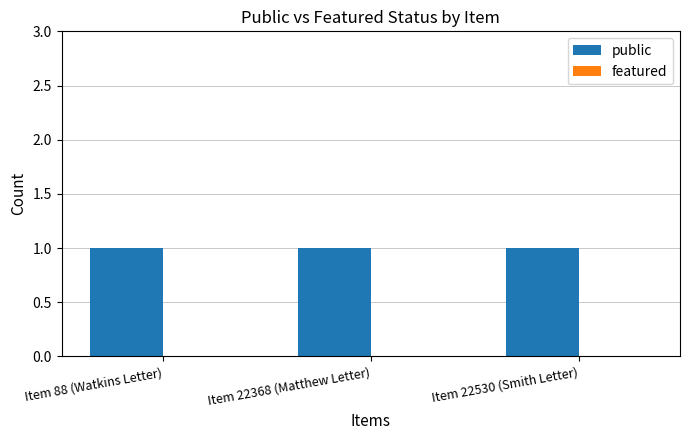

Rank the series at Item 22530 (Smith Letter) from highest to lowest value.

public, featured